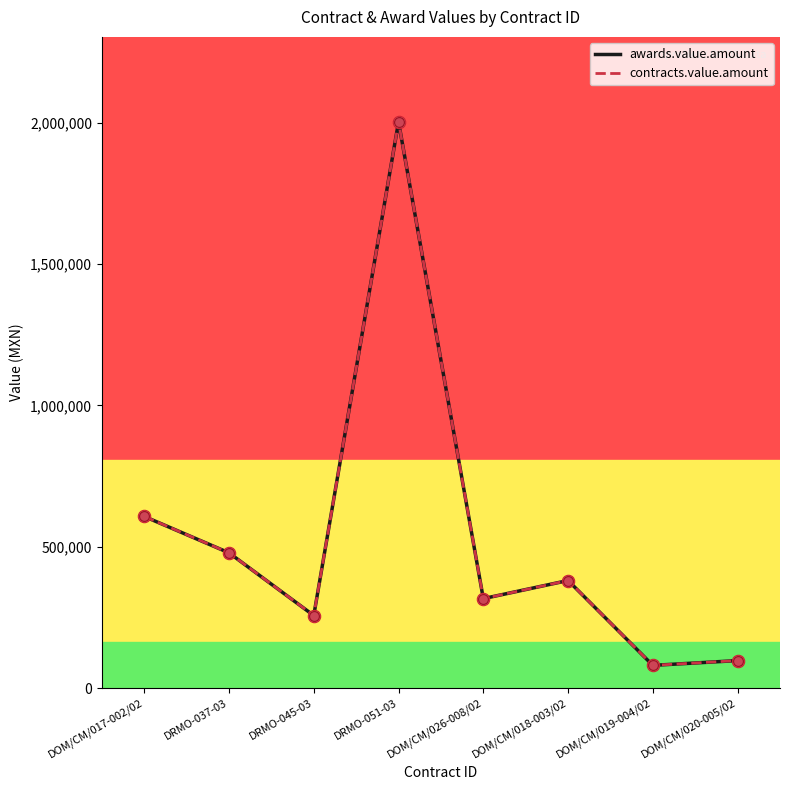

Does the chart have visible grid lines?

No